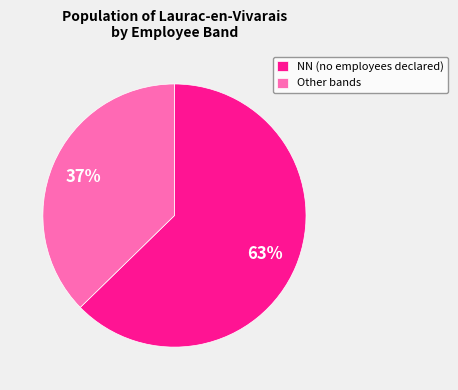

To the nearest percent, what percentage of the pie is Other bands?

37%